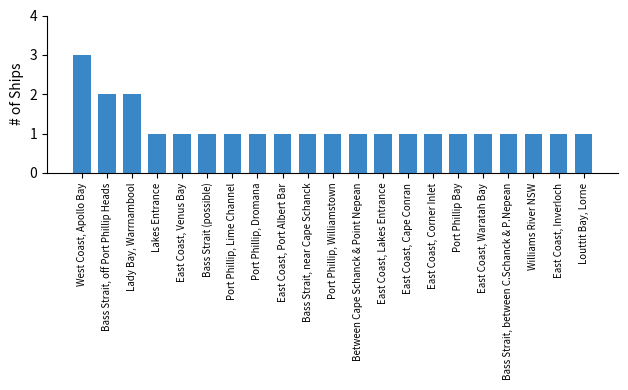

What is the difference between the maximum and minimum values?

2